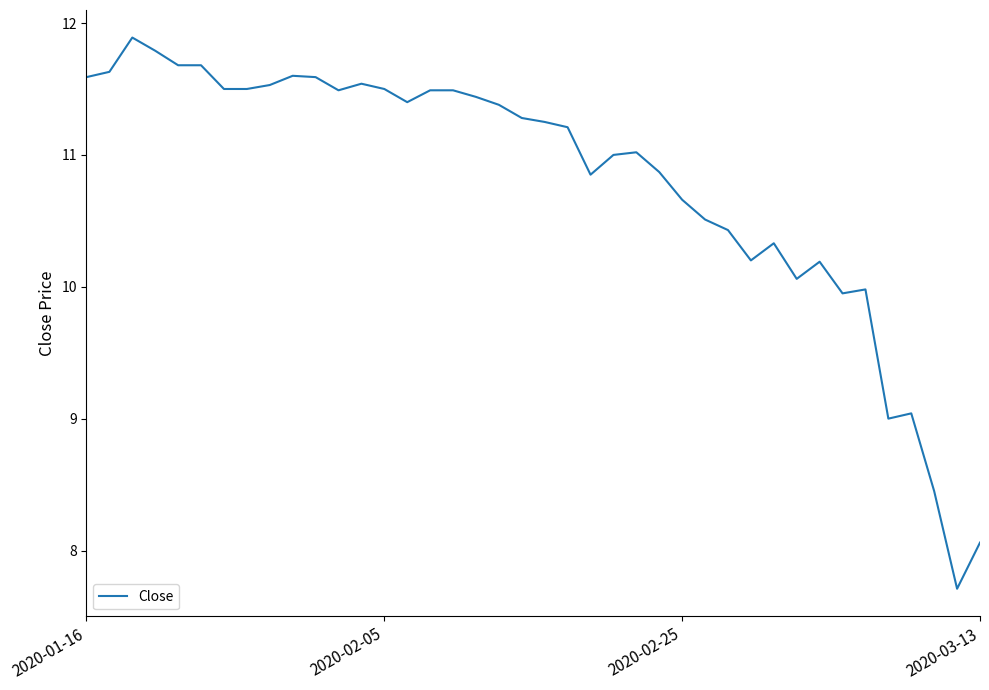

What is the difference between the maximum and minimum values?

4.2